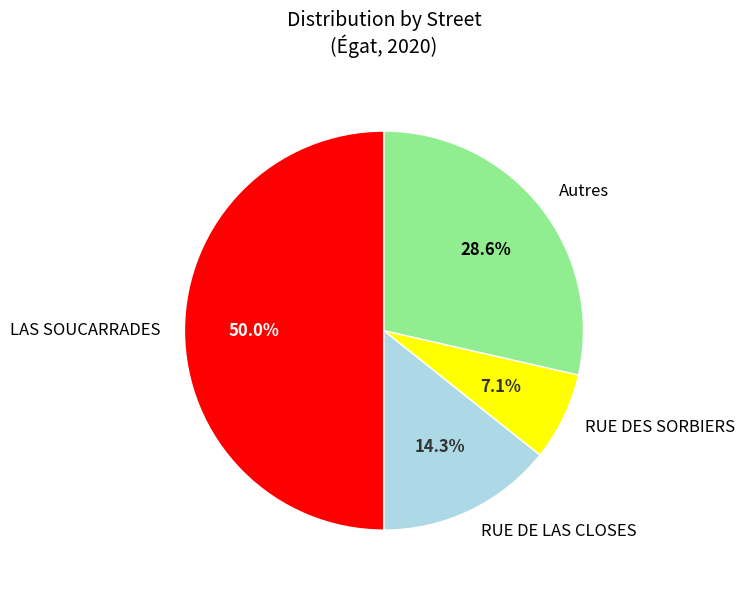

To the nearest percent, what is the average slice percentage?

25%